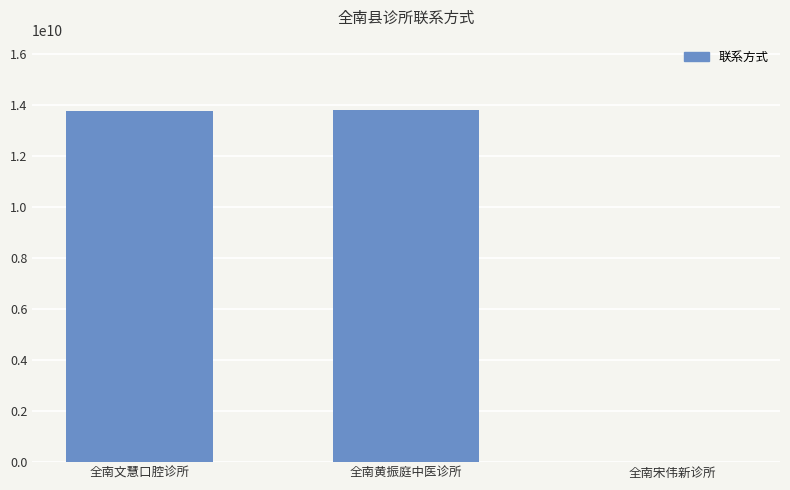

Which has a higher value, 全南文慧口腔诊所 or 全南宋伟新诊所?

全南文慧口腔诊所